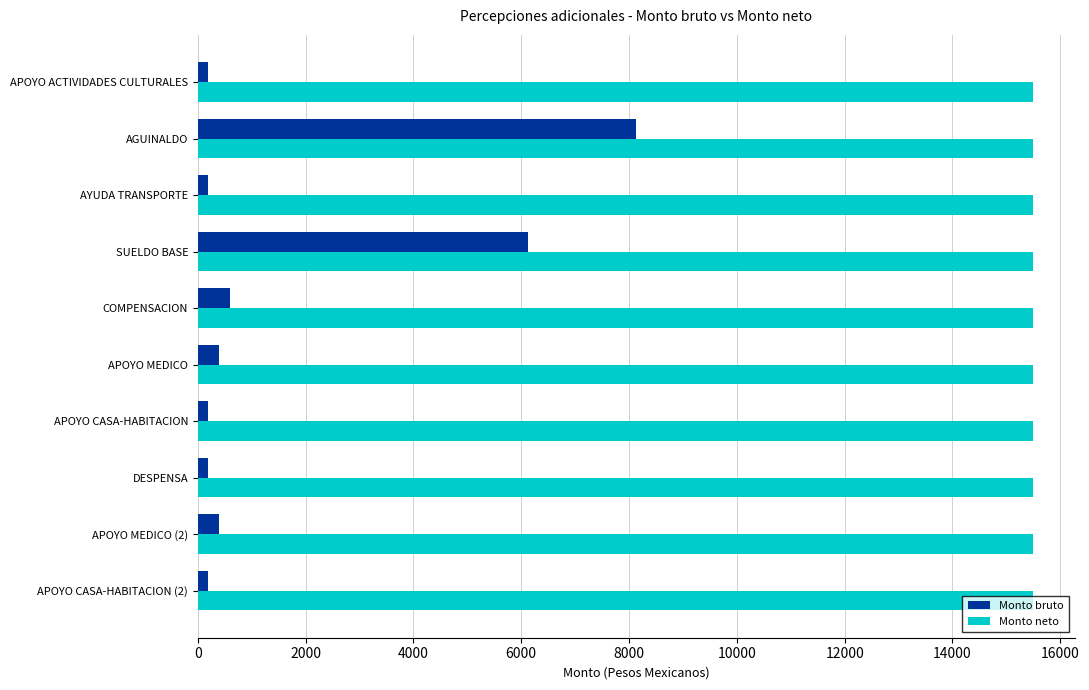

What are all the series names shown in the legend?

Monto bruto, Monto neto